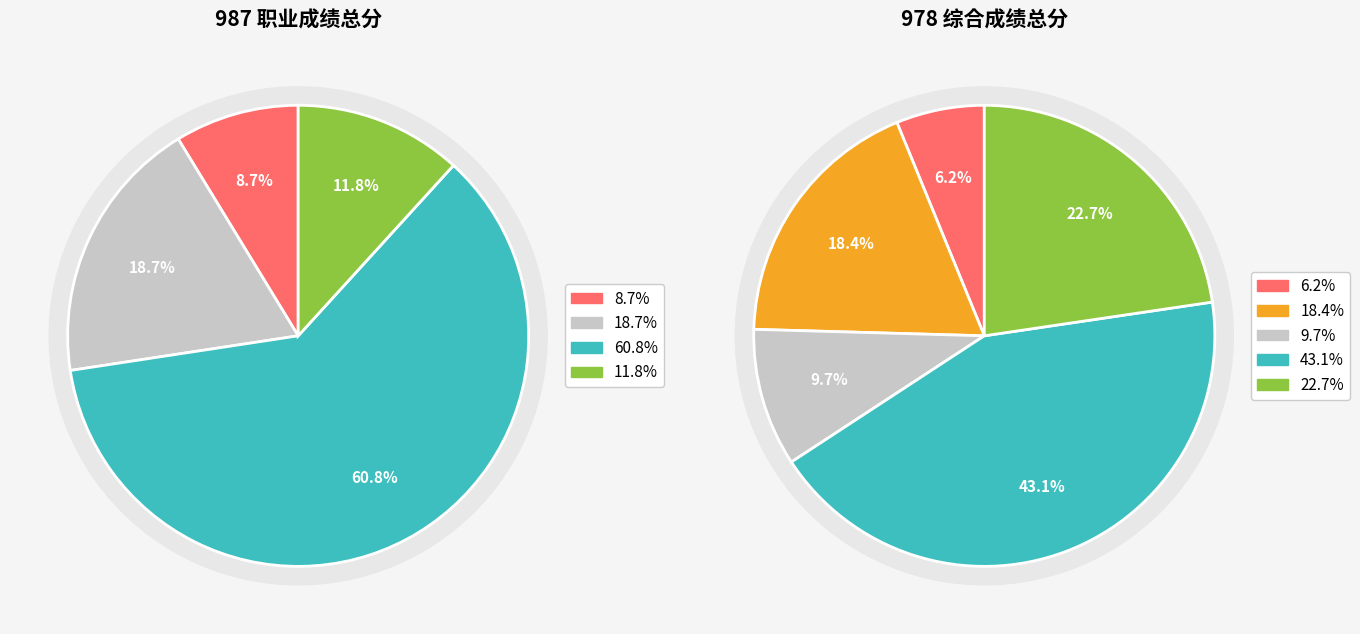

Do 杜志远 and 左孝如 together represent more than half of the pie?

No